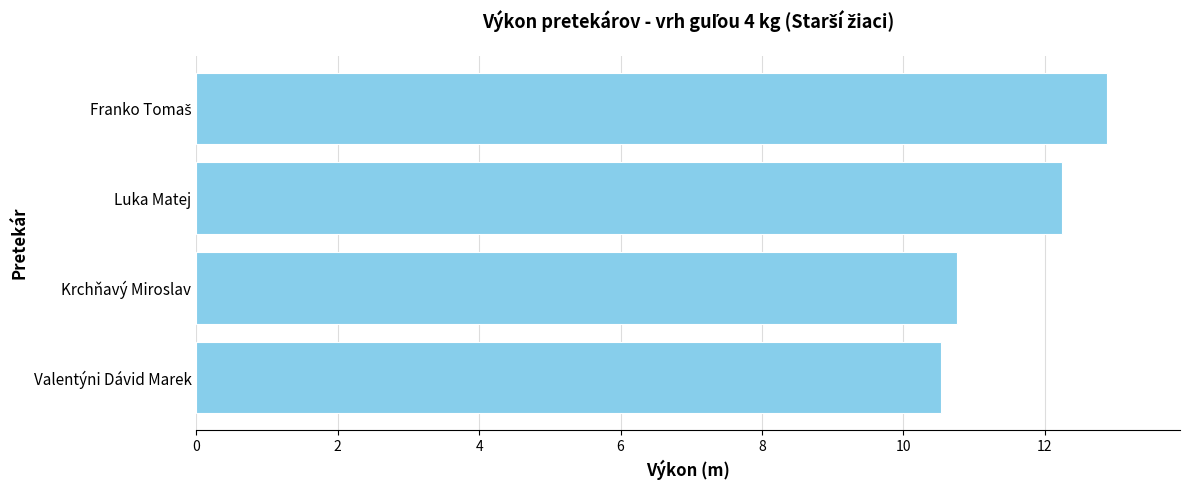

Reading bottom to top, list all the values displayed in this chart.

10.5	10.8	12.2	12.9